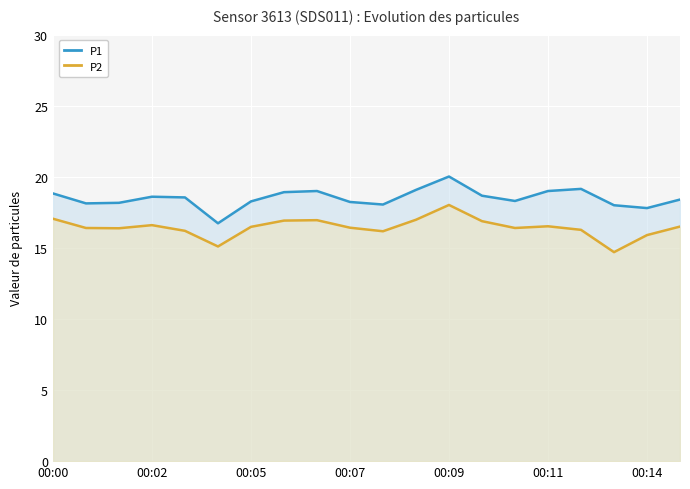

Rank the series by their maximum value, from lowest to highest.

P2, P1